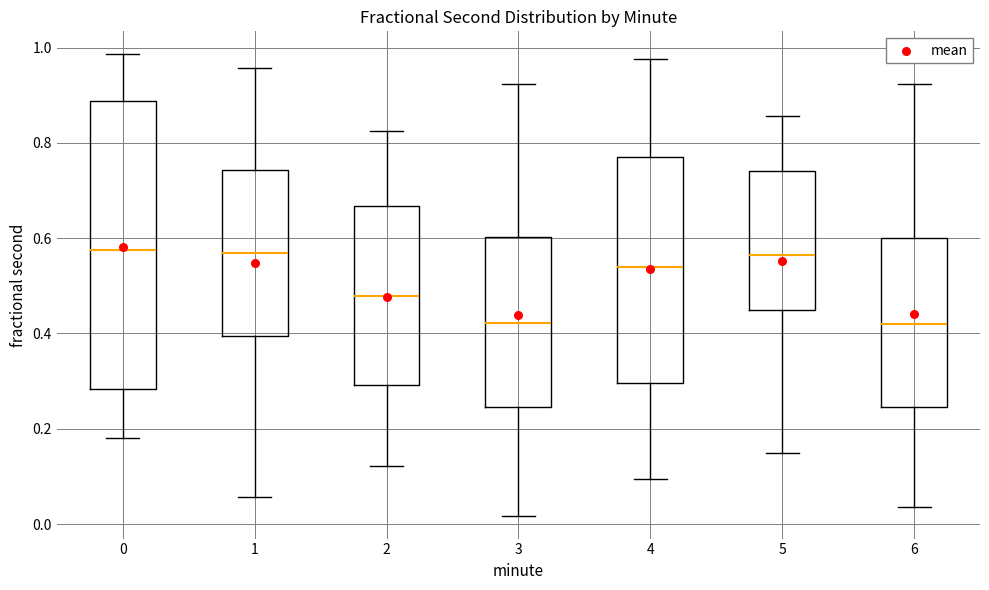

Reading left to right, read every box against the y-axis: the position of its median line, the range the box covers, and the ends of its whiskers. The values are not printed on the chart, so give them approximately, as read against the axis.

0: median 0.58, box 0.28 to 0.88, whiskers 0.18 to 0.98
1: median 0.56, box 0.40 to 0.74, whiskers 0.06 to 0.96
2: median 0.48, box 0.30 to 0.66, whiskers 0.12 to 0.82
3: median 0.42, box 0.24 to 0.60, whiskers 0.02 to 0.92
4: median 0.54, box 0.30 to 0.78, whiskers 0.10 to 0.98
5: median 0.56, box 0.44 to 0.74, whiskers 0.14 to 0.86
6: median 0.42, box 0.24 to 0.60, whiskers 0.04 to 0.92